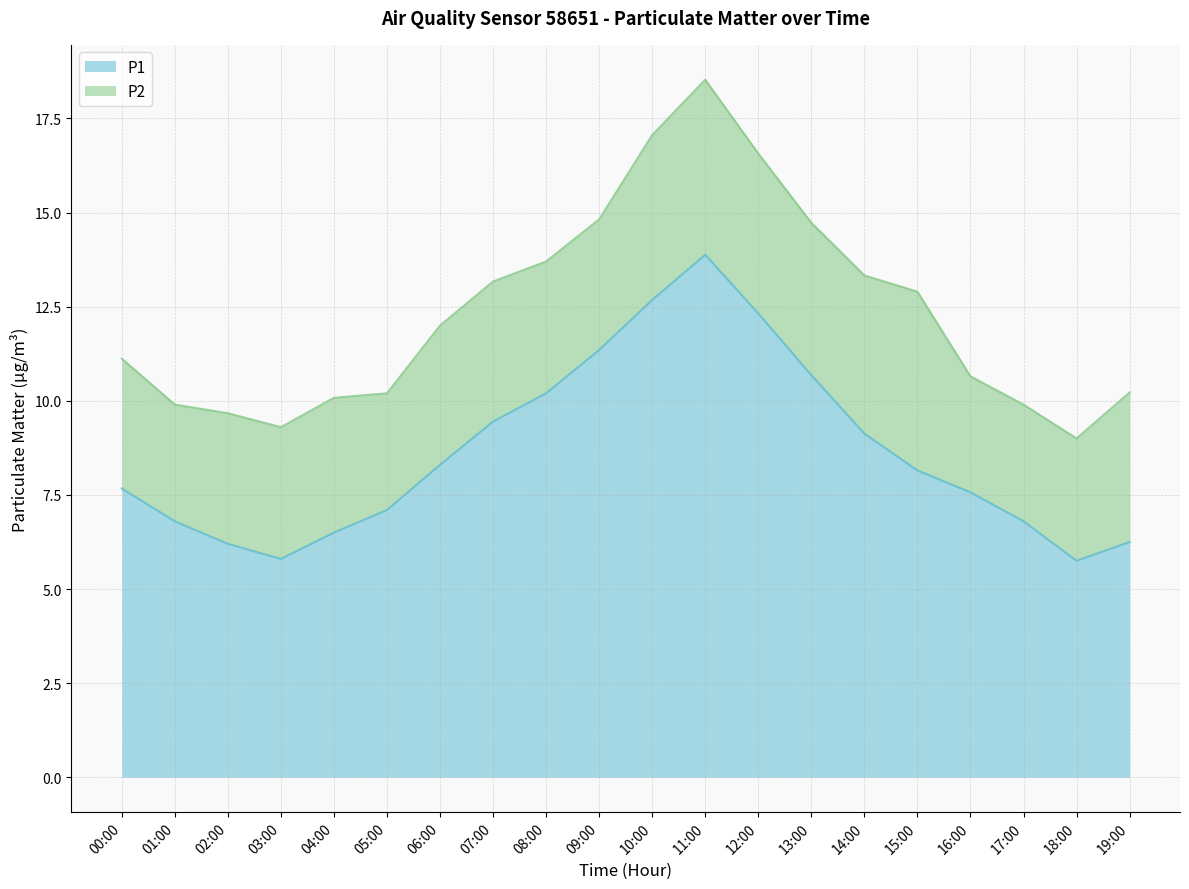

List the labels in order of value, smallest first.

18:00, 03:00, 02:00, 19:00, 04:00, 01:00, 17:00, 05:00, 16:00, 00:00, 15:00, 06:00, 14:00, 07:00, 08:00, 13:00, 09:00, 12:00, 10:00, 11:00